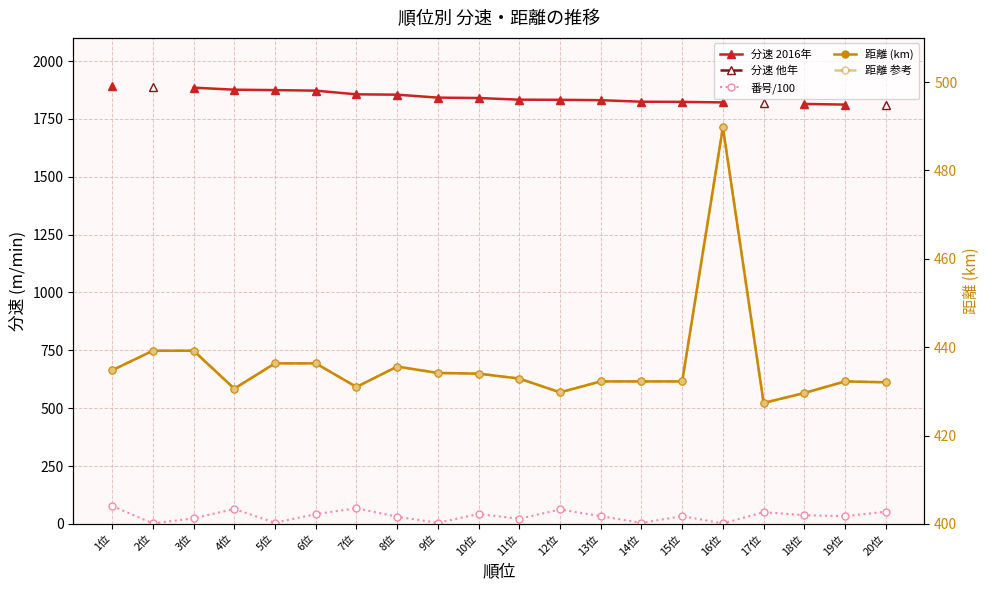

The 距離 (km) series shows 434.8 at 1位. True or false?

True